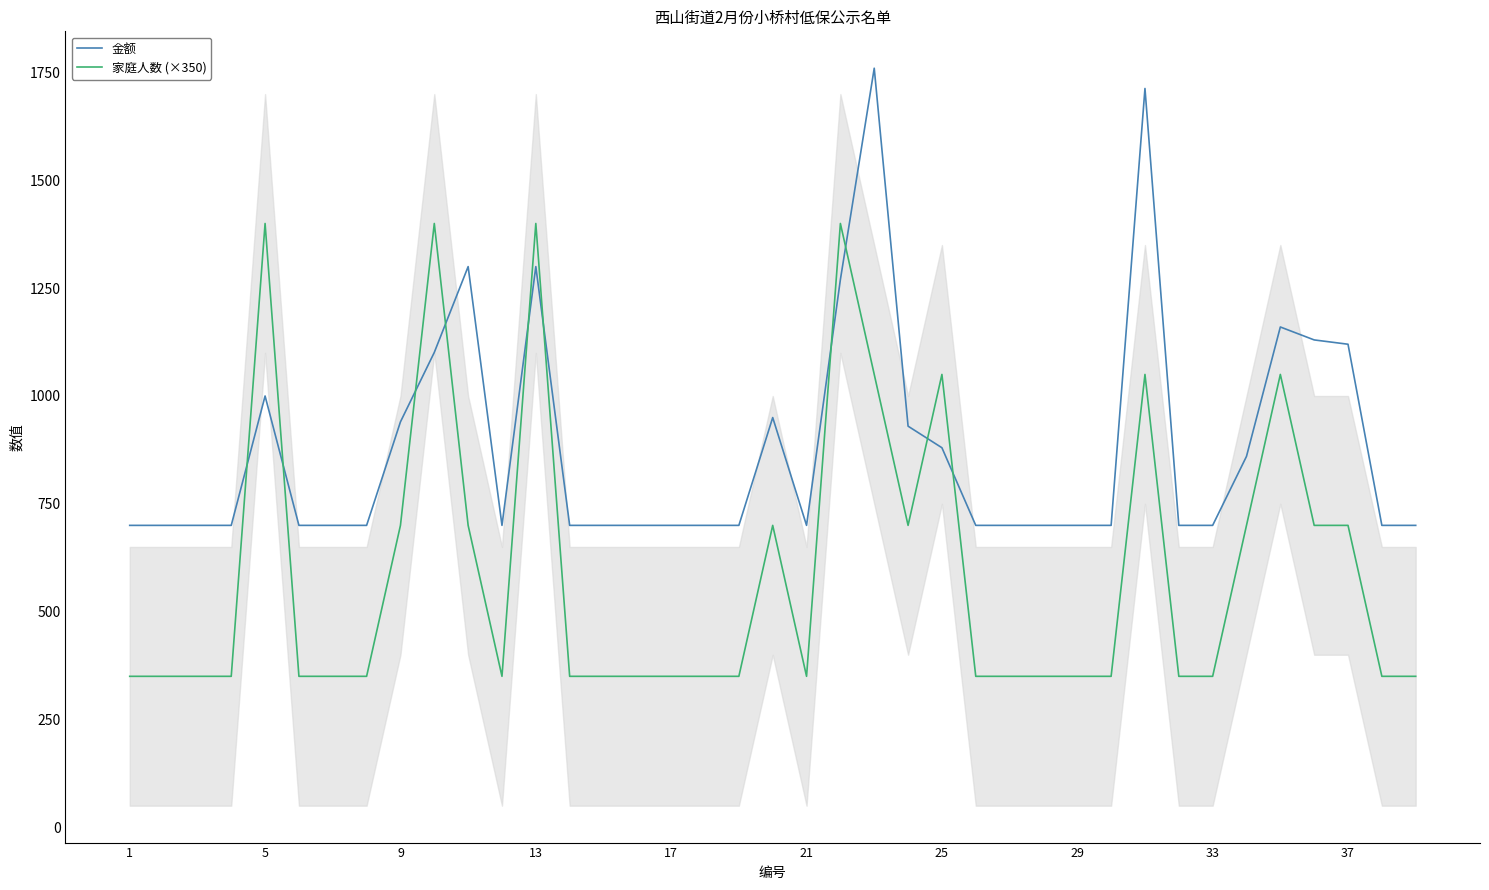

How many series are shown in this chart?

2